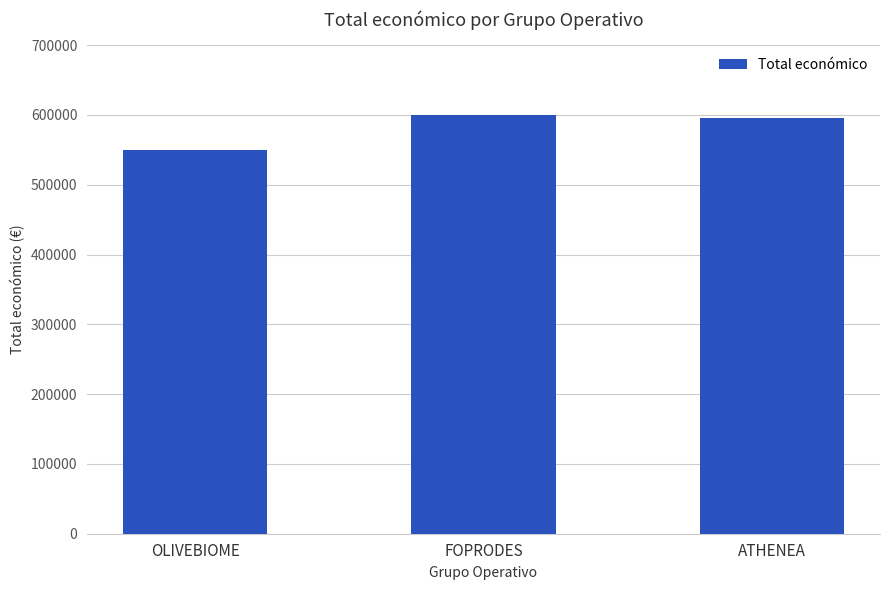

How many distinct data groups are displayed?

1